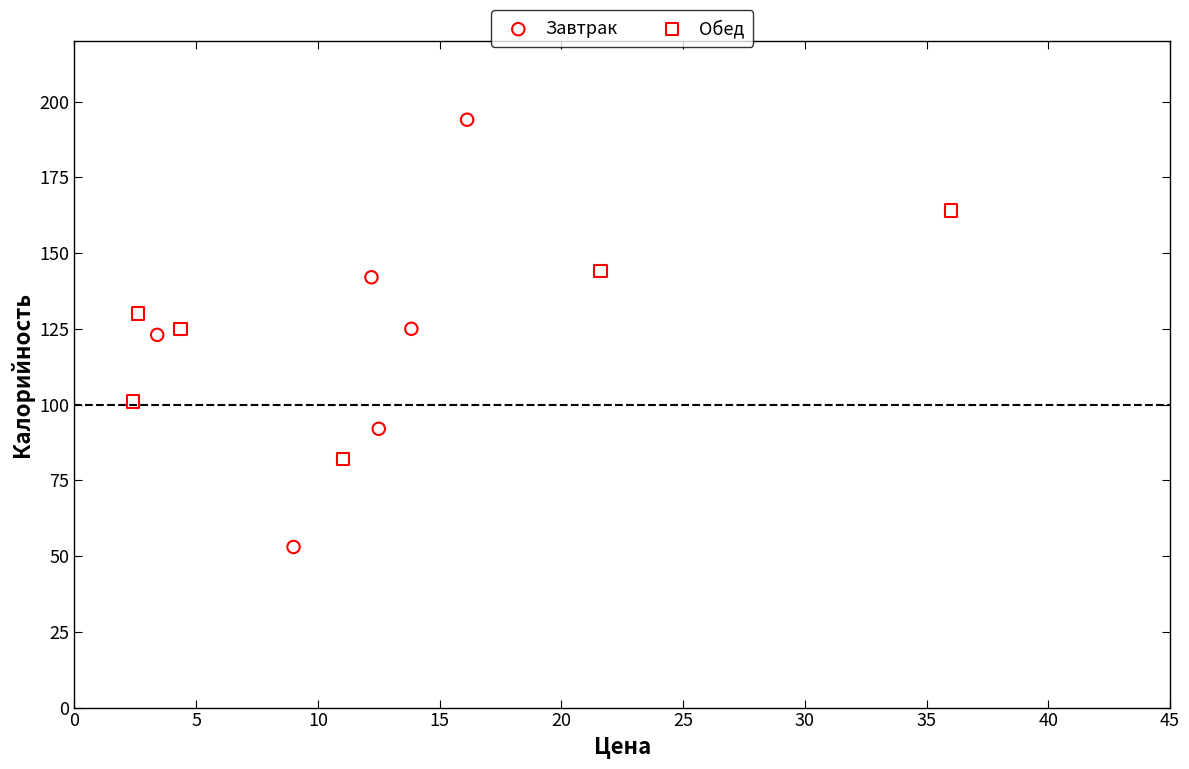

What are all the series names shown in the legend?

Завтрак, Обед